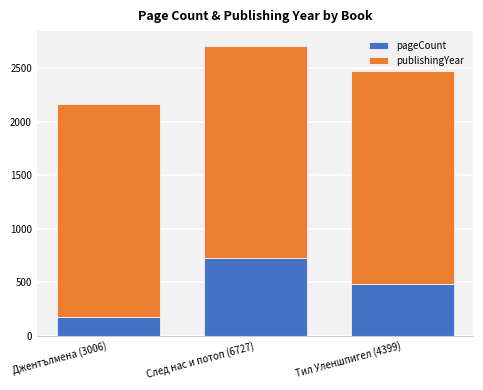

What is the difference between the pageCount values at Джентълмена (3006) and Тил Уленшпигел (4399)?

312